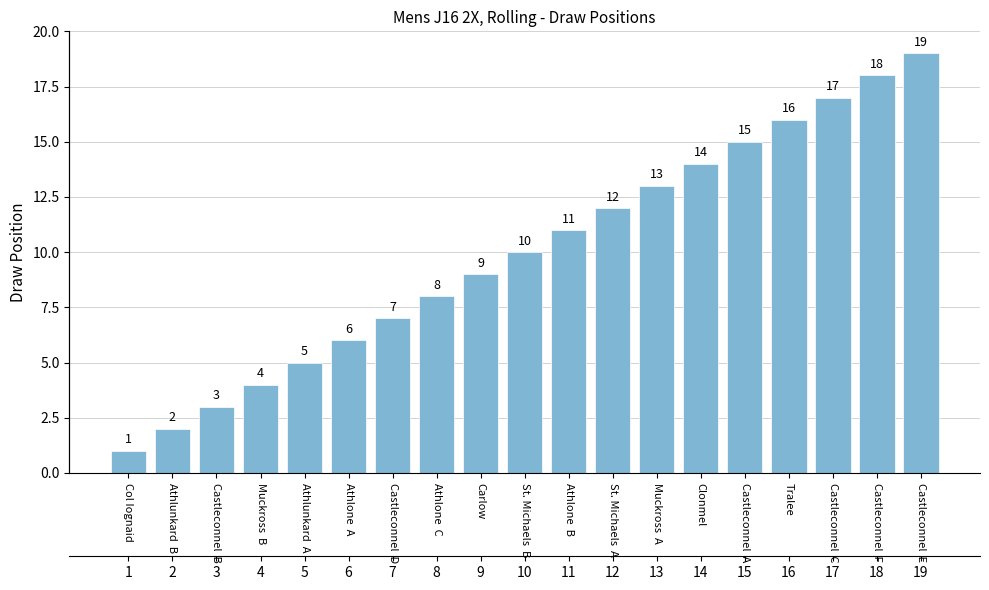

What is the approximate value at Castleconnel  C?

17